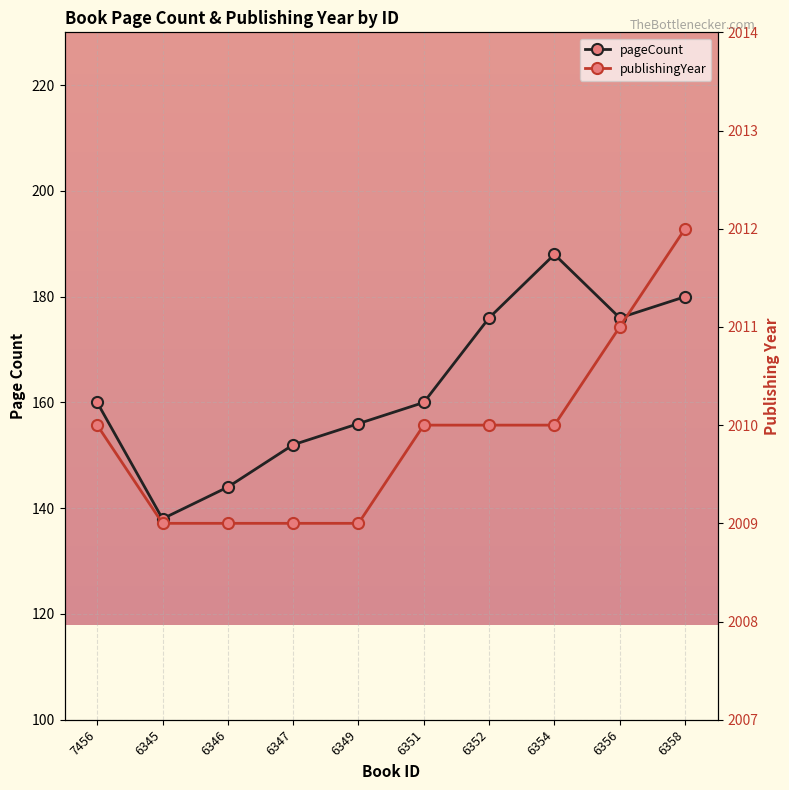

Reading right to left, transcribe all the data shown in this chart.

pageCount: 6358=180	6356=176	6354=188	6352=176	6351=160	6349=156	6347=152	6346=144	6345=138	7456=160
publishingYear: 6358=2012	6356=2011	6354=2010	6352=2010	6351=2010	6349=2009	6347=2009	6346=2009	6345=2009	7456=2010